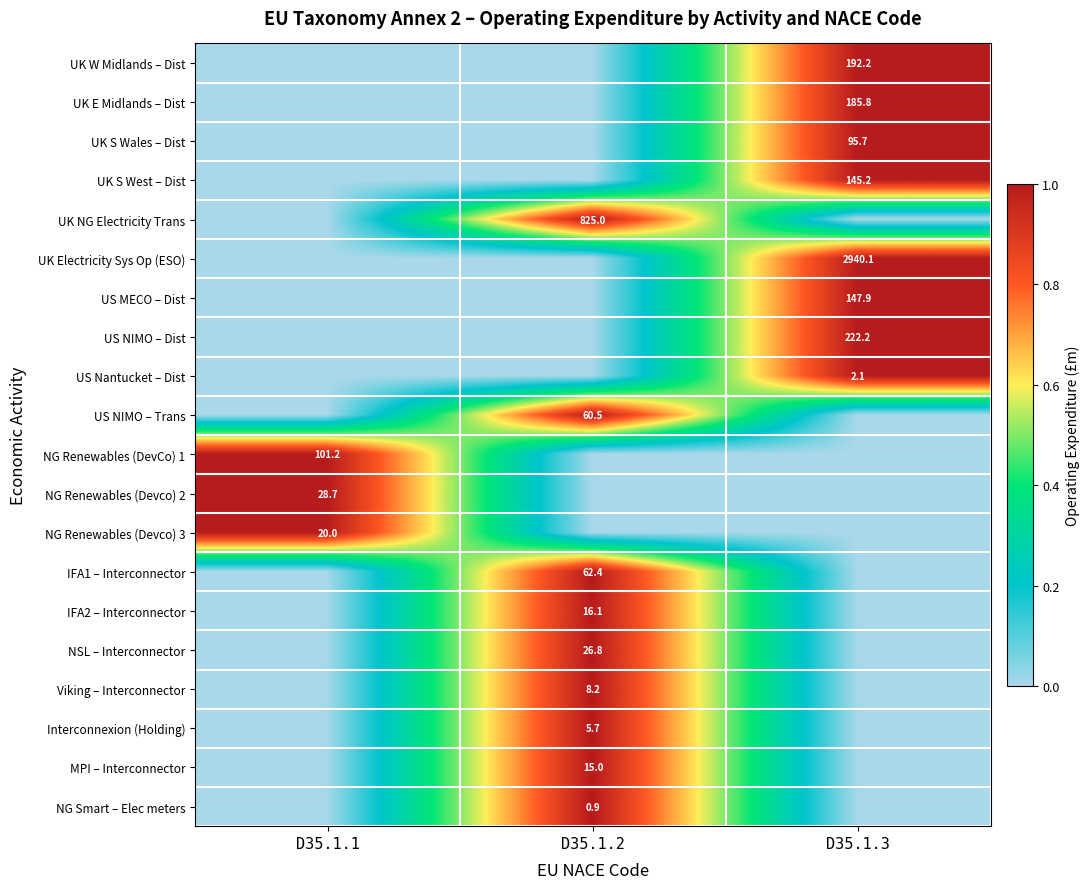

The NG Renewables (DevCo) 1 series shows 2 at D35.1.1. True or false?

False